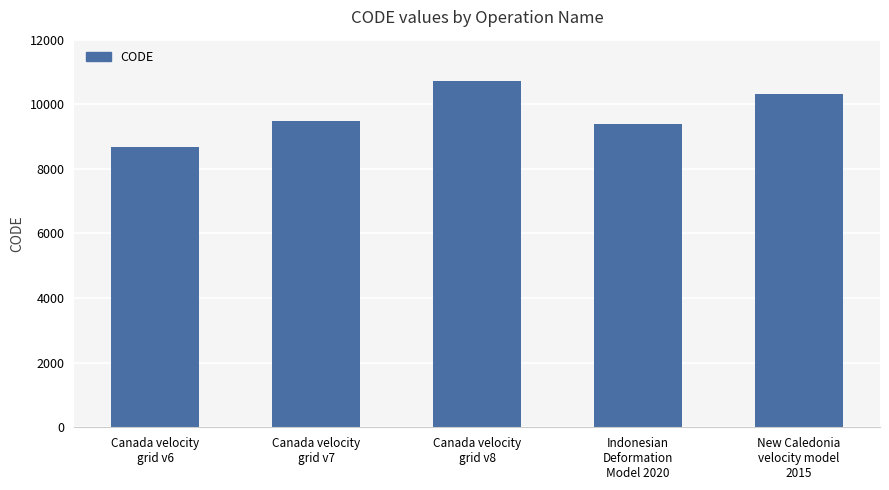

What is the label of the 3rd bar from the right?

Canada velocity
grid v8